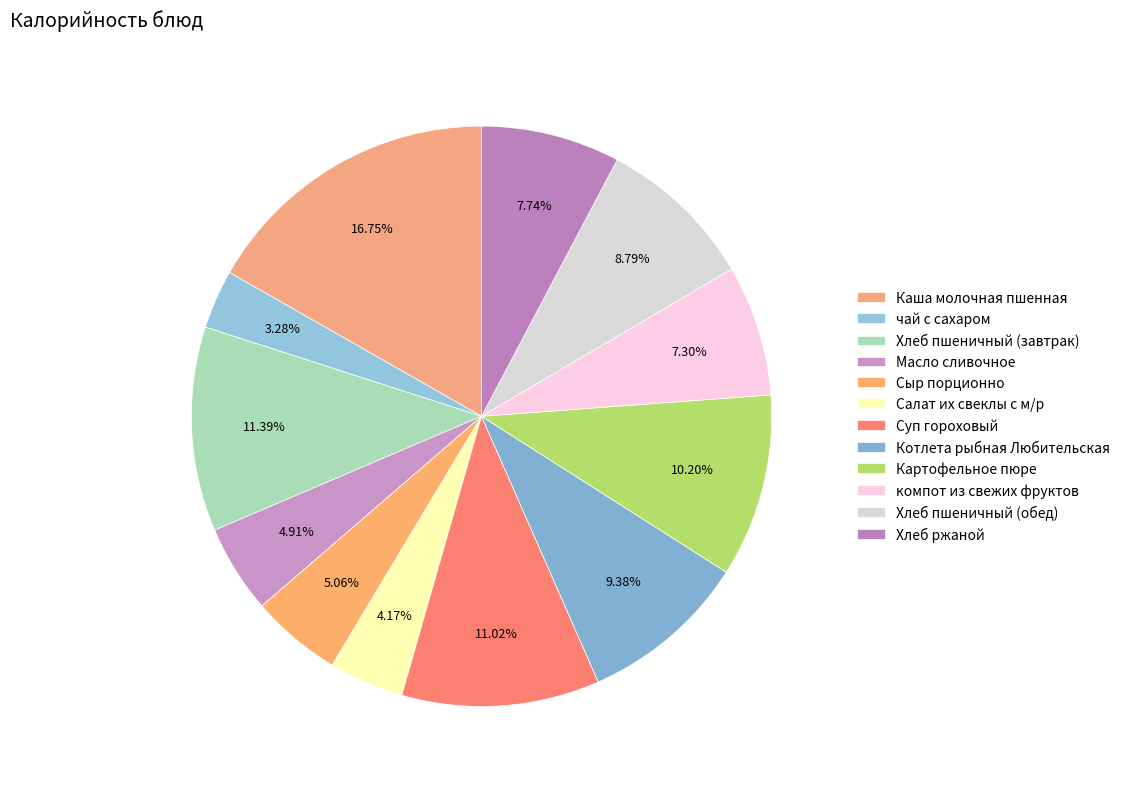

To the nearest percent, what is the difference between the largest and smallest slice percentages?

13%